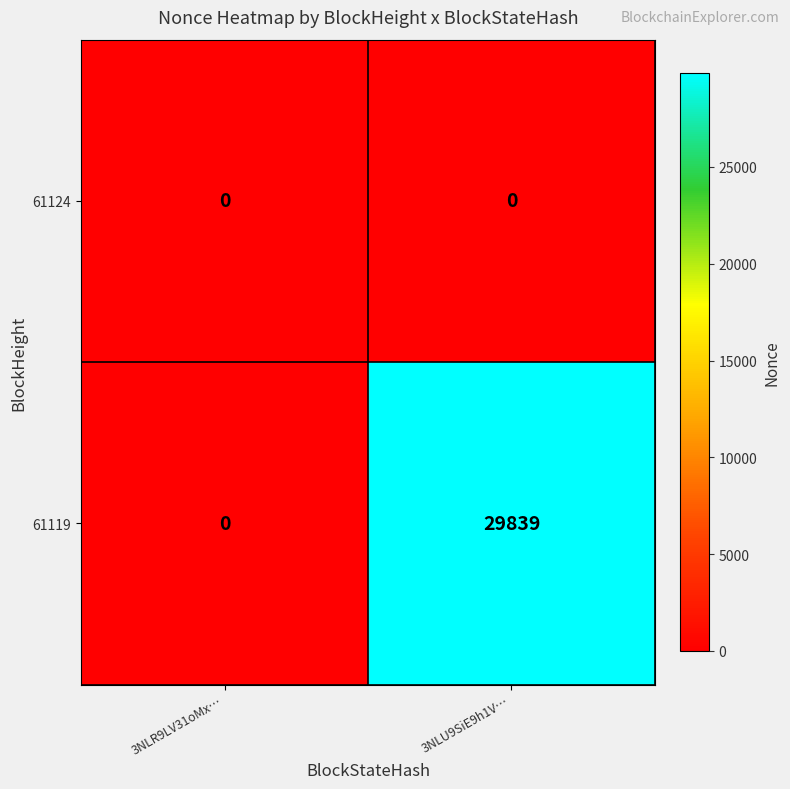

Which series has the largest total across all categories?

61119